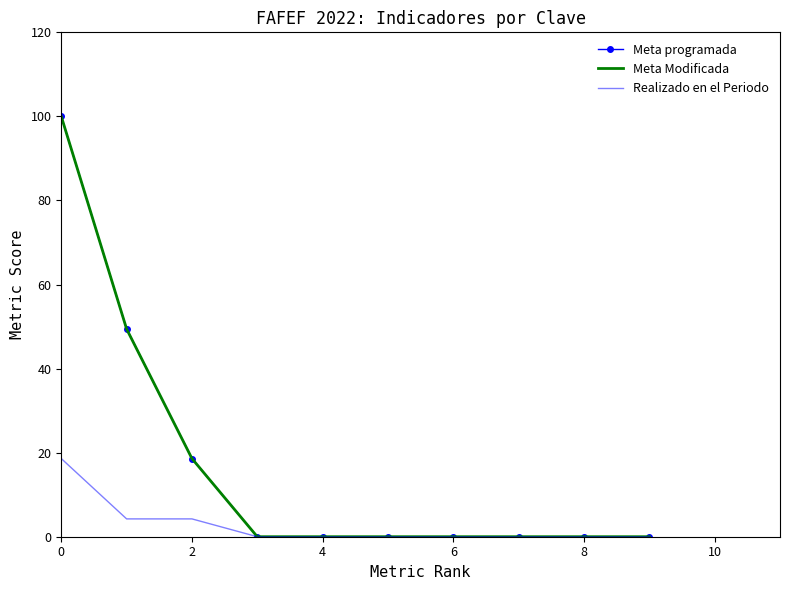

True or false: Realizado en el Periodo and Meta Modificada cross at least once.

False